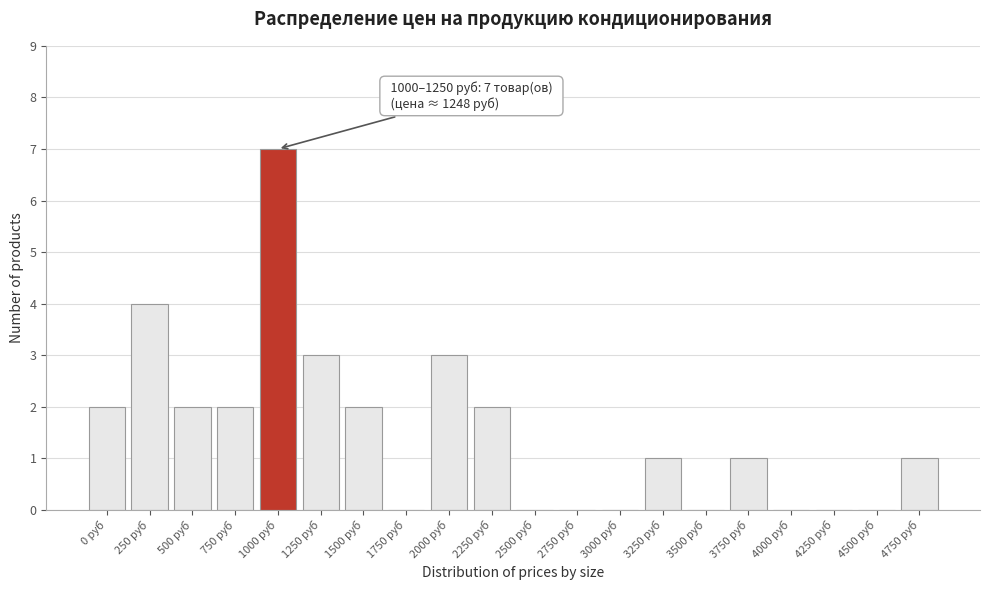

Reading left to right, list all the values displayed in this chart.

0 руб=2	250 руб=4	500 руб=2	750 руб=2	1000 руб=7	1250 руб=3	1500 руб=2	1750 руб=0	2000 руб=3	2250 руб=2	2500 руб=0	2750 руб=0	3000 руб=0	3250 руб=1	3500 руб=0	3750 руб=1	4000 руб=0	4250 руб=0	4500 руб=0	4750 руб=1